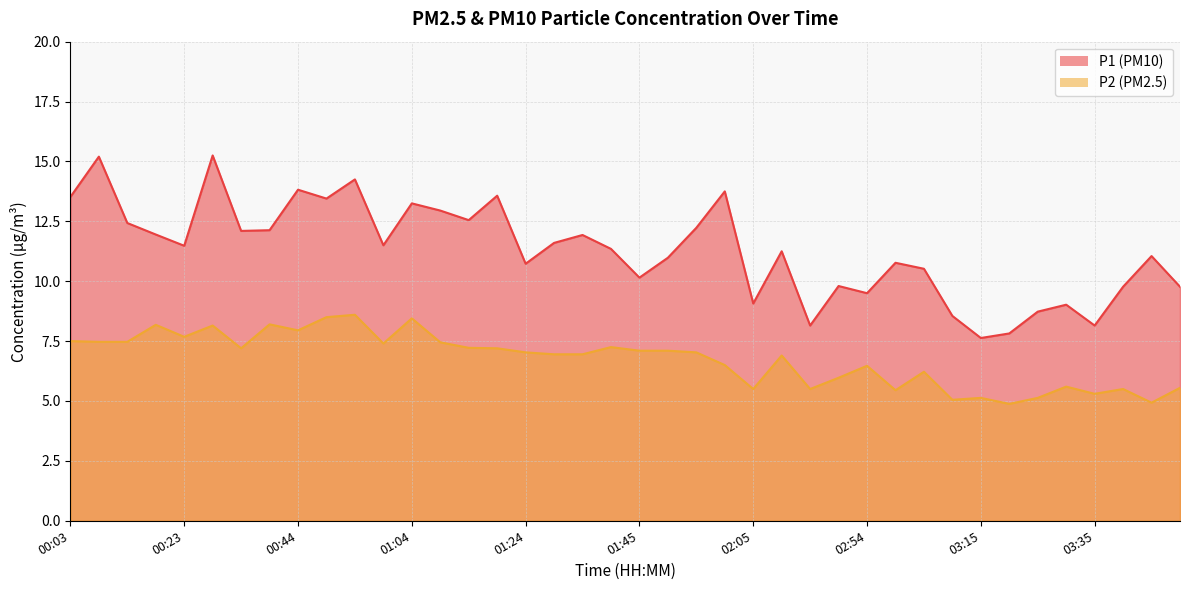

At how many categories does at least one series exceed 11?

23